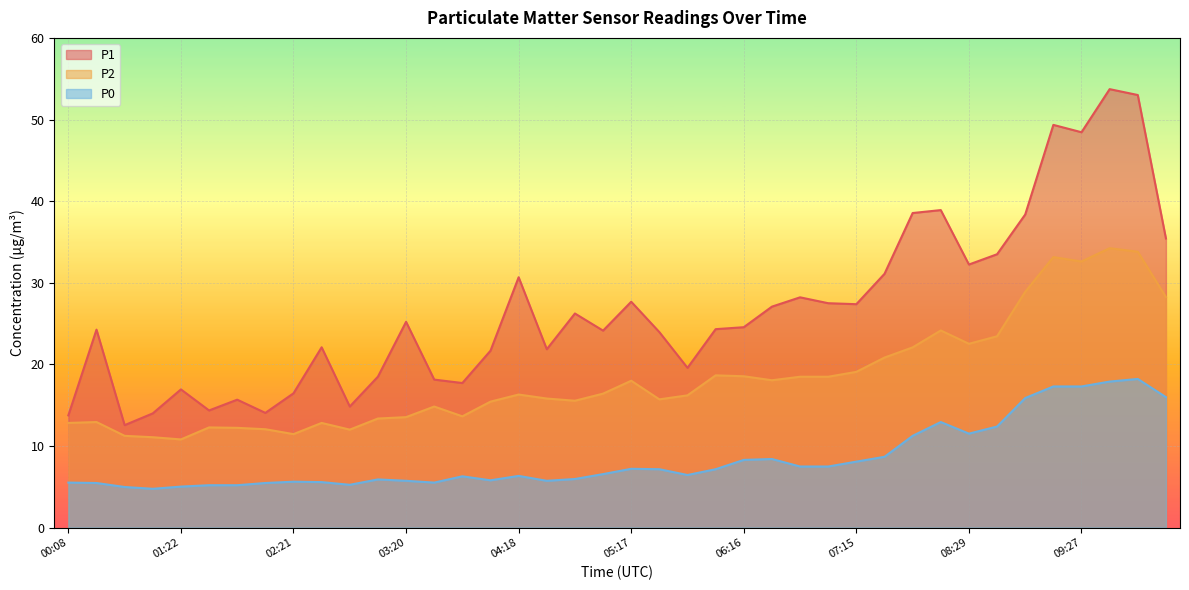

Read the P1 value at 05:32.

23.9